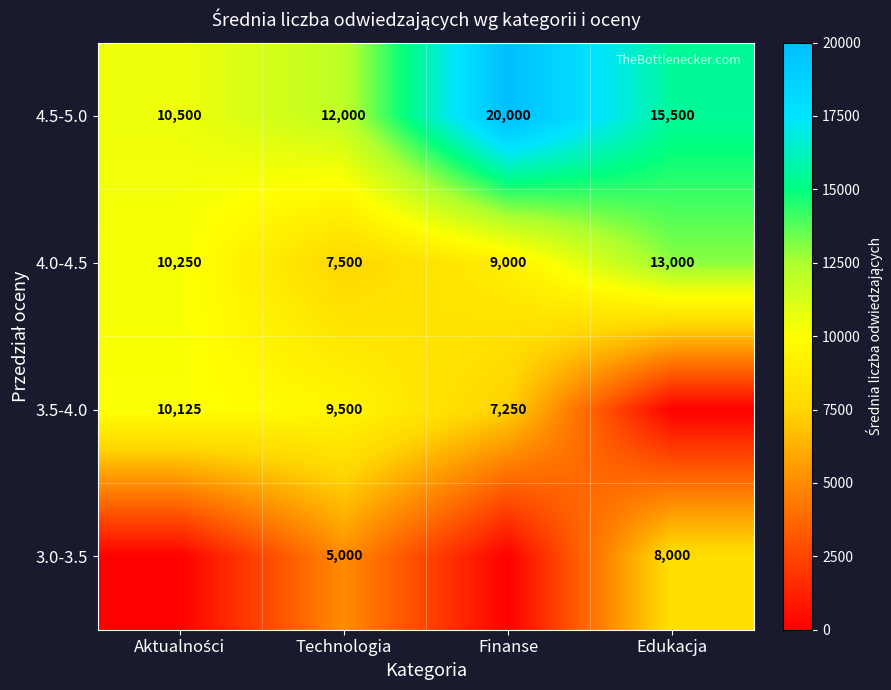

Where is 4.5-5.0 nearest to the value 15250?

Edukacja